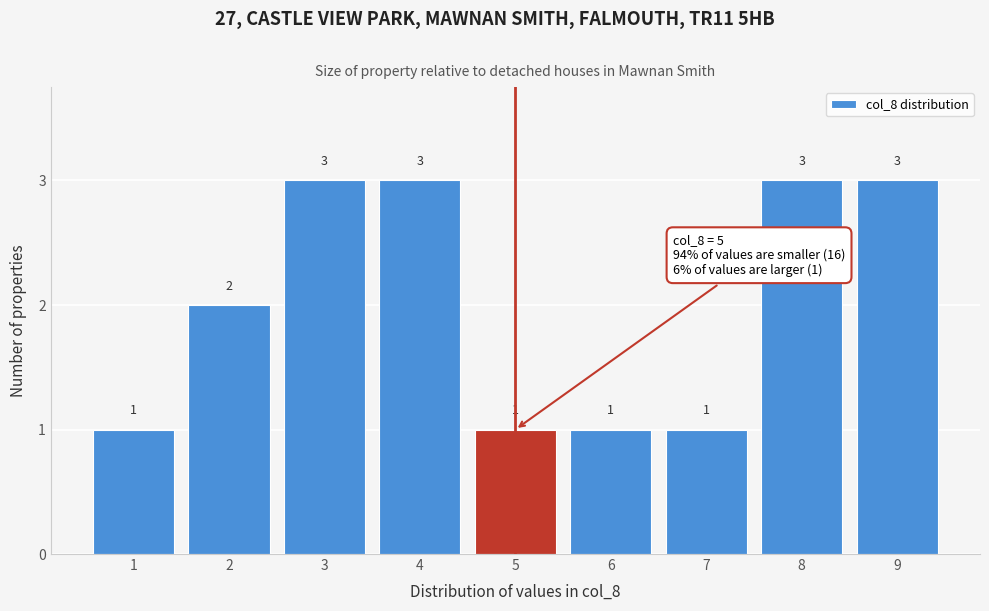

Reading left to right, transcribe this chart: for each bar, give the range it covers on the x-axis and its height.

0.5 to 1.5: 1
1.5 to 2.5: 2
2.5 to 3.5: 3
3.5 to 4.5: 3
4.5 to 5.5: 1
5.5 to 6.5: 1
6.5 to 7.5: 1
7.5 to 8.5: 3
8.5 to 9.5: 3